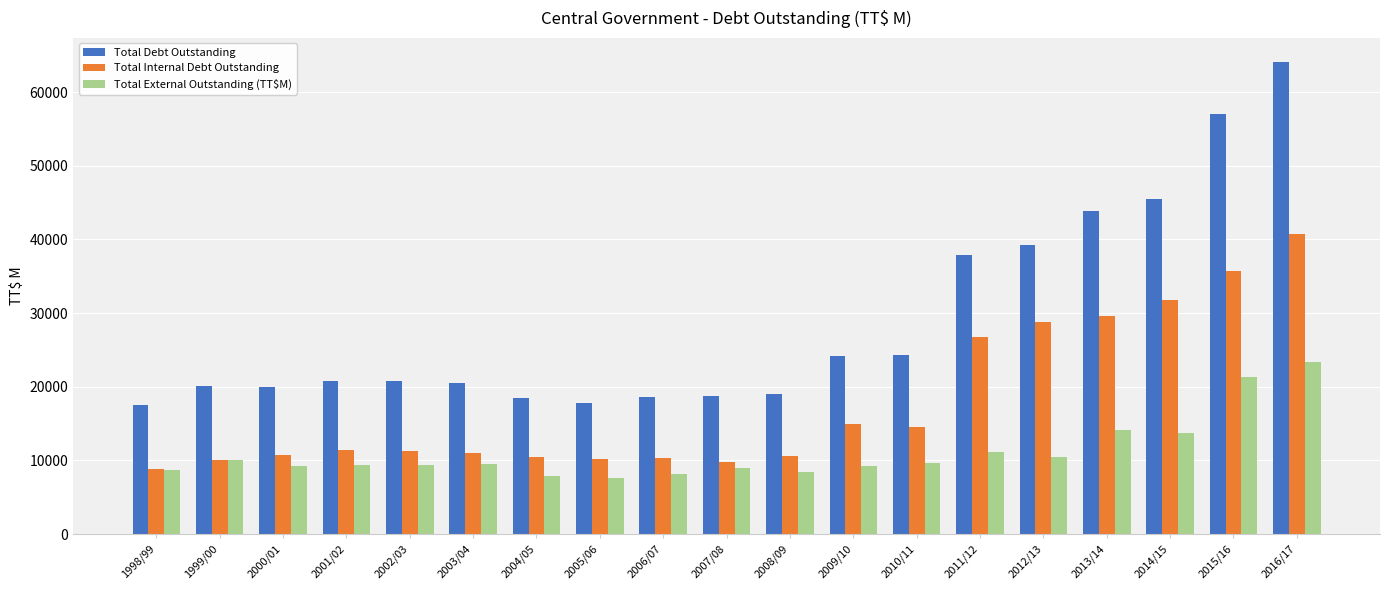

What is the difference between the maximum and minimum values in the Total Internal Debt Outstanding series?

31902.4